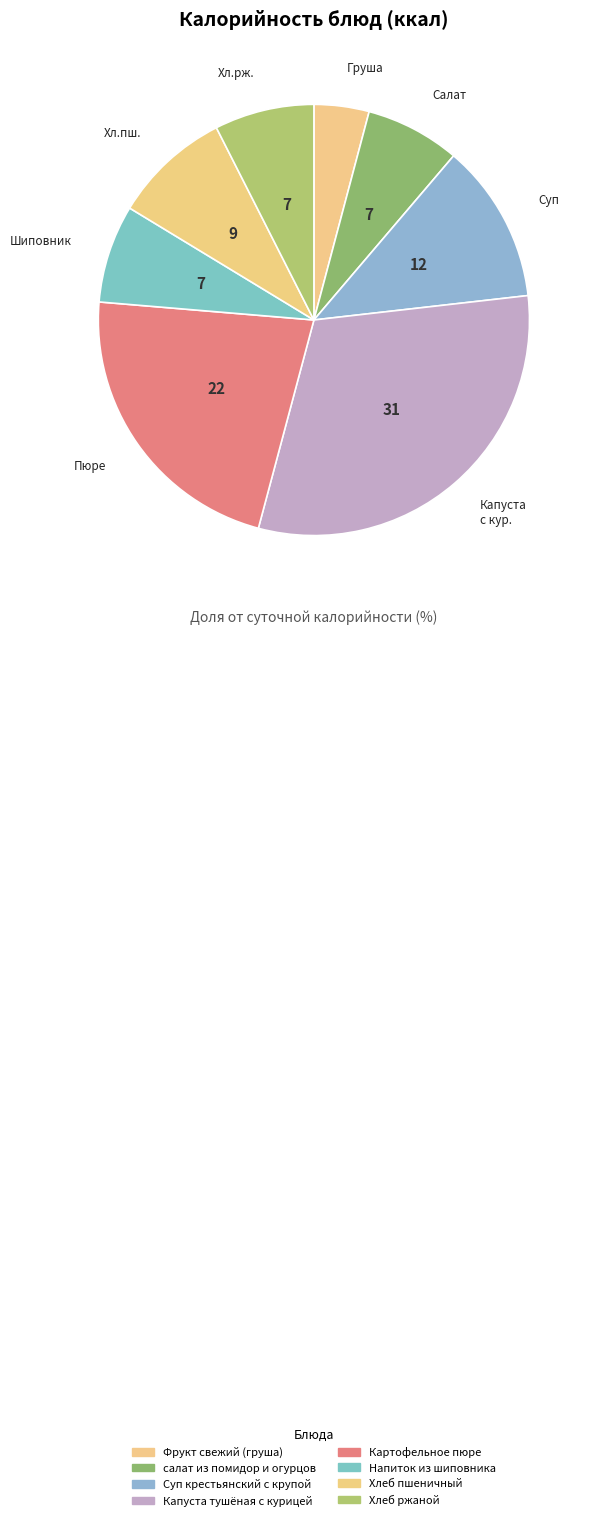

Is there a majority slice in this chart?

No